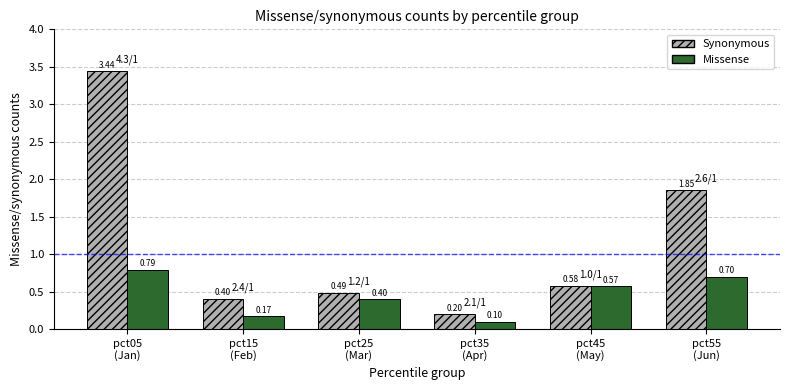

Rank the series by their maximum value, from lowest to highest.

Missense, Synonymous